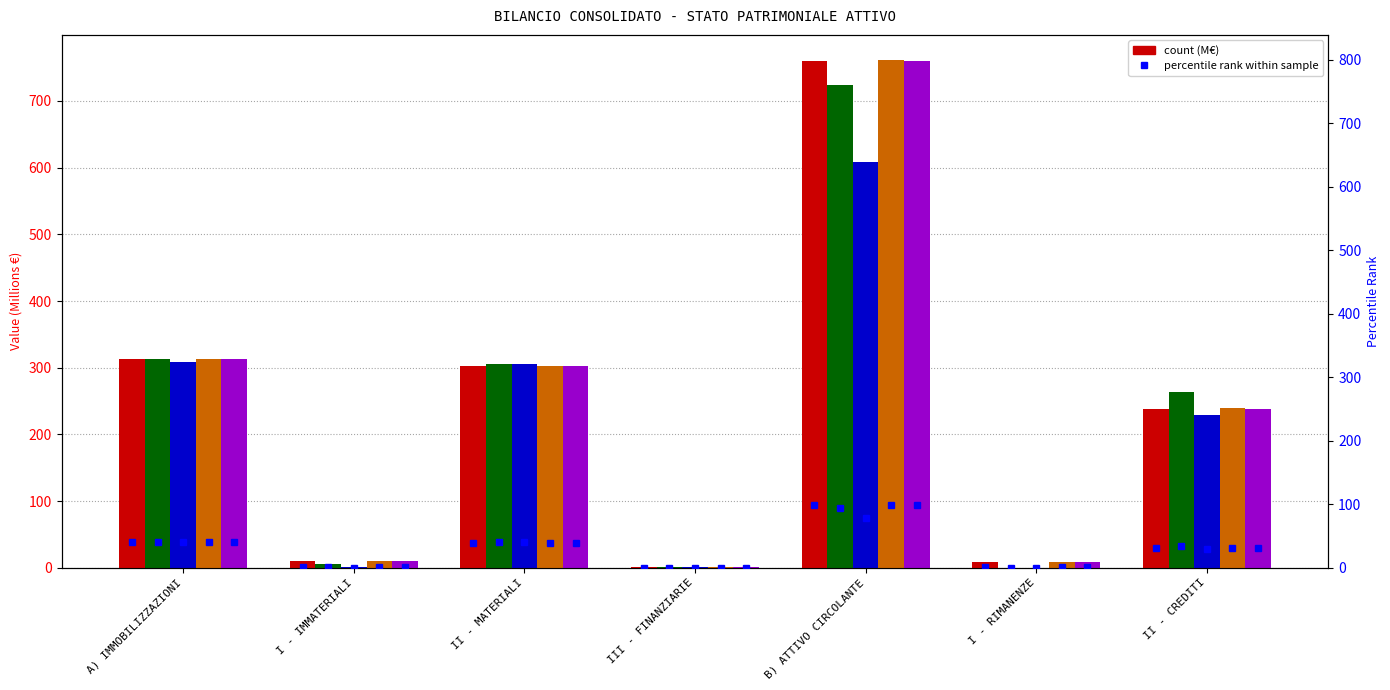

What is the label of the 3rd bar from the left?

II - MATERIALI